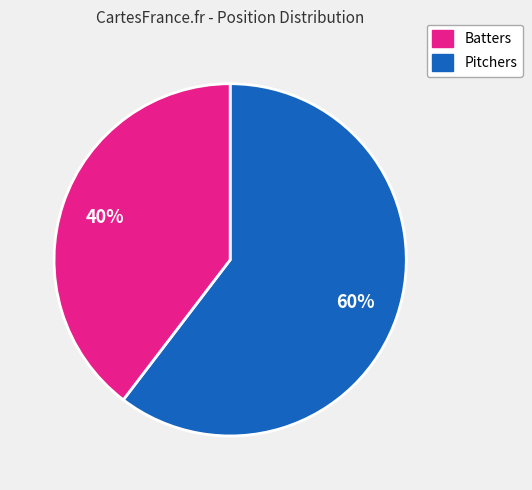

Is there any slice that represents more than half of the pie?

Yes